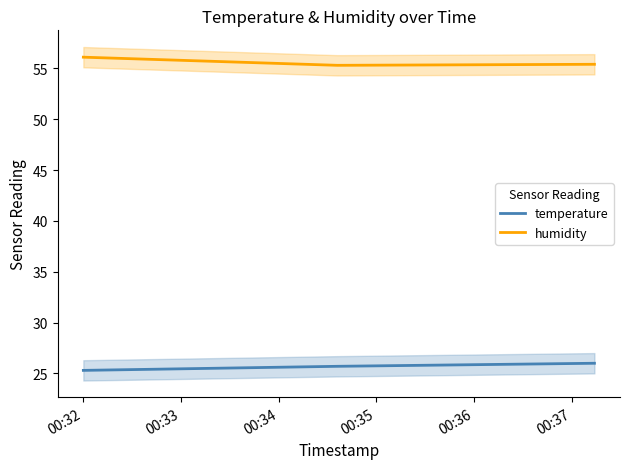

What is the highest value of the temperature series?

26.0